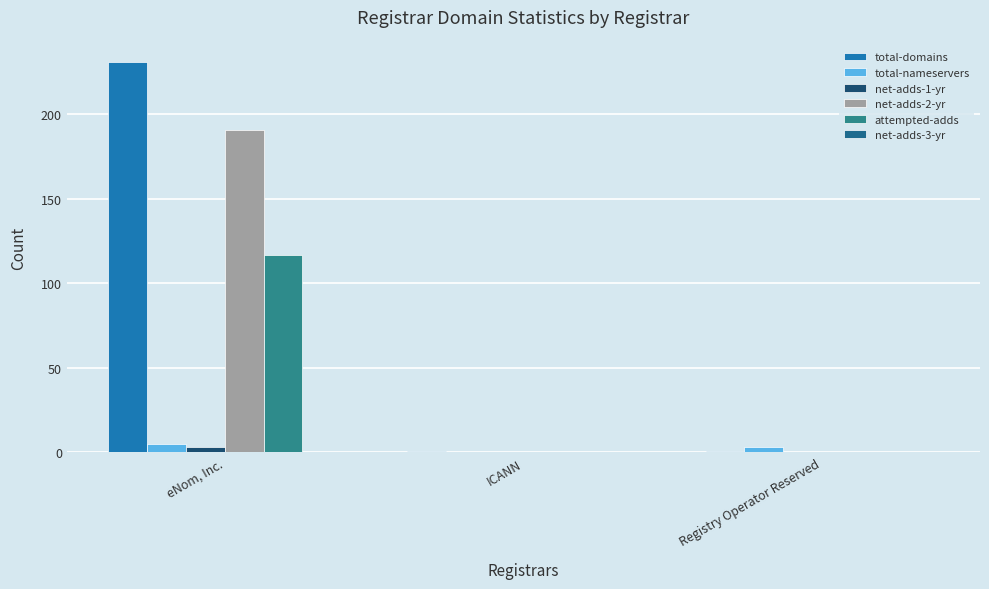

Count the number of categories in the chart.

3